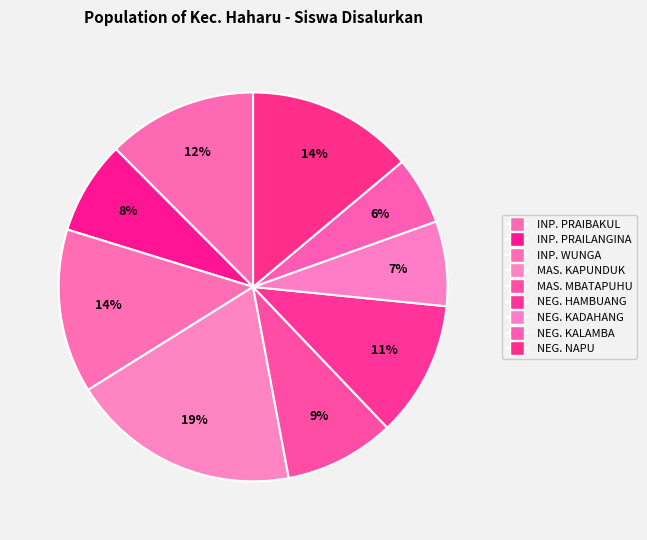

Count the number of slices in the pie.

9